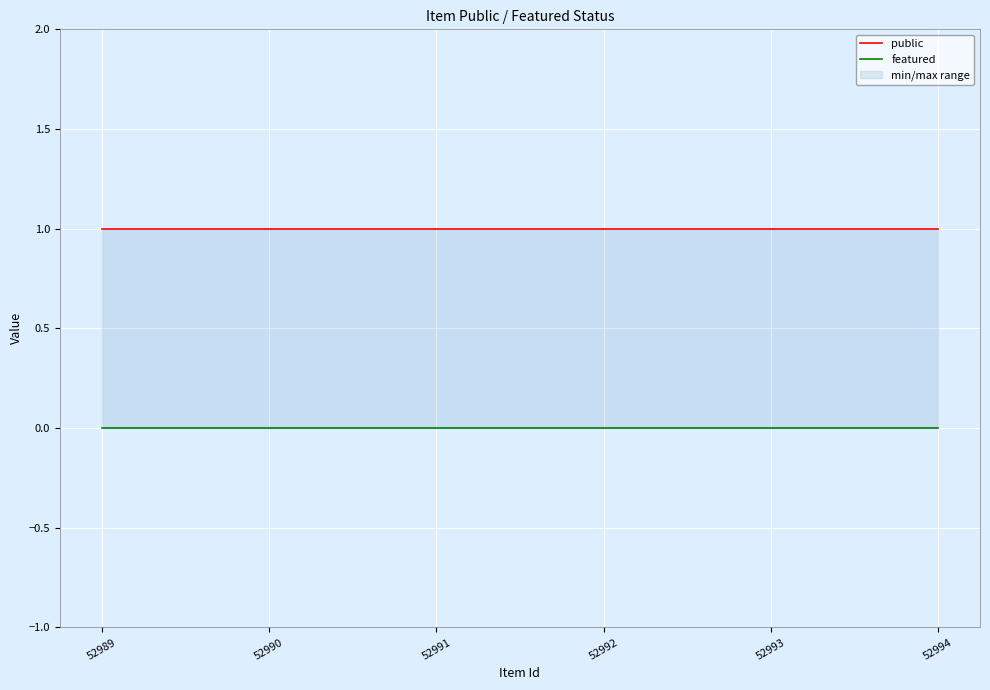

What is the value of the public point at the 6th from the left?

1